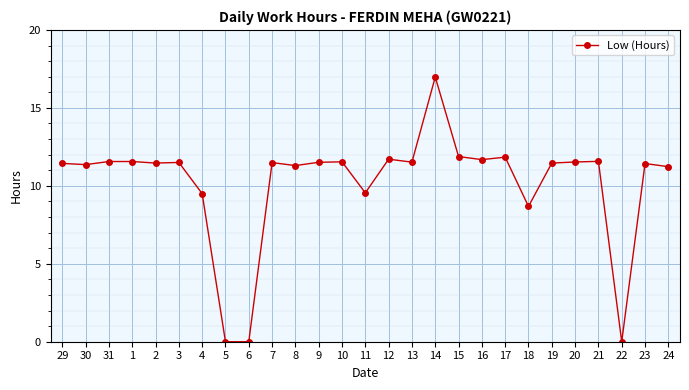

True or false: the data shows 9.6 at 11.

True